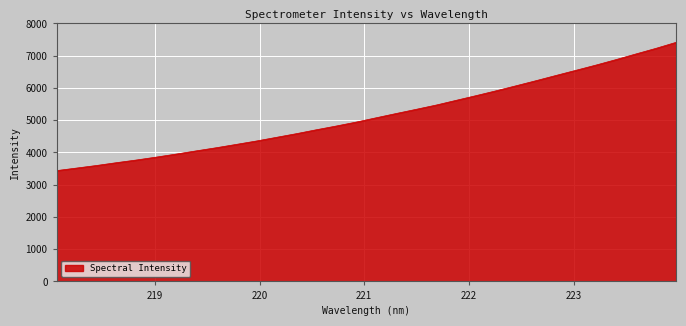

What is the maximum value shown in the chart?

7414.5